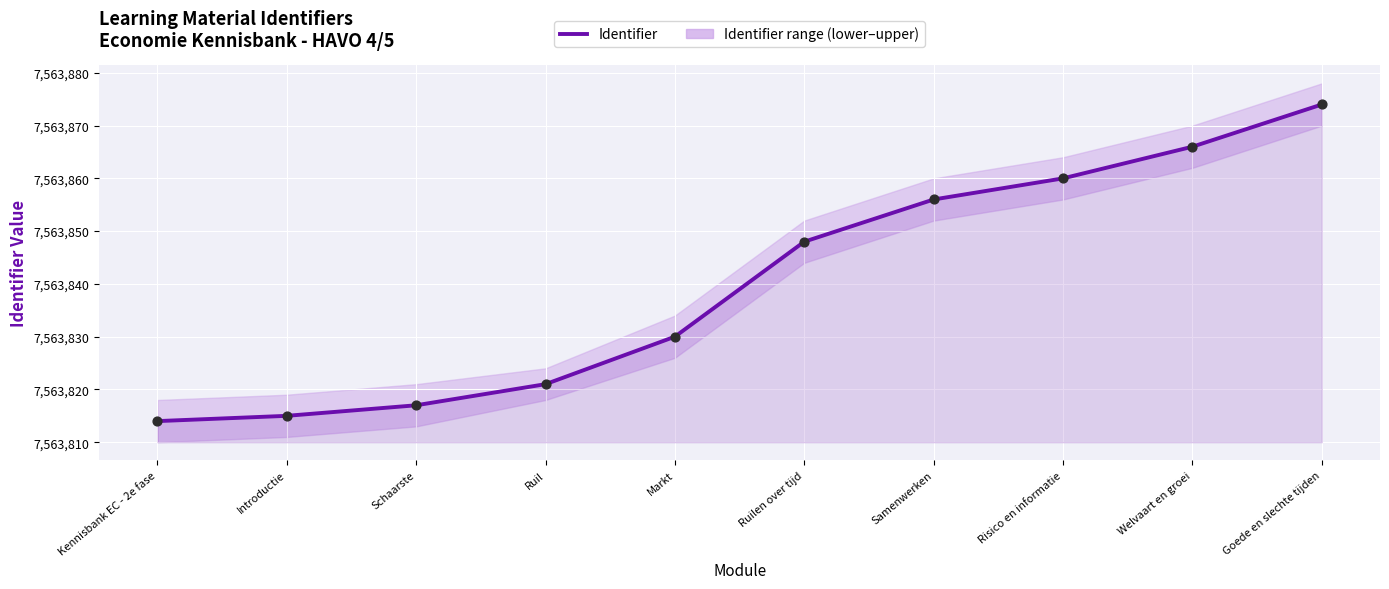

What is the change in value from Schaarste to Welvaart en groei?

+49